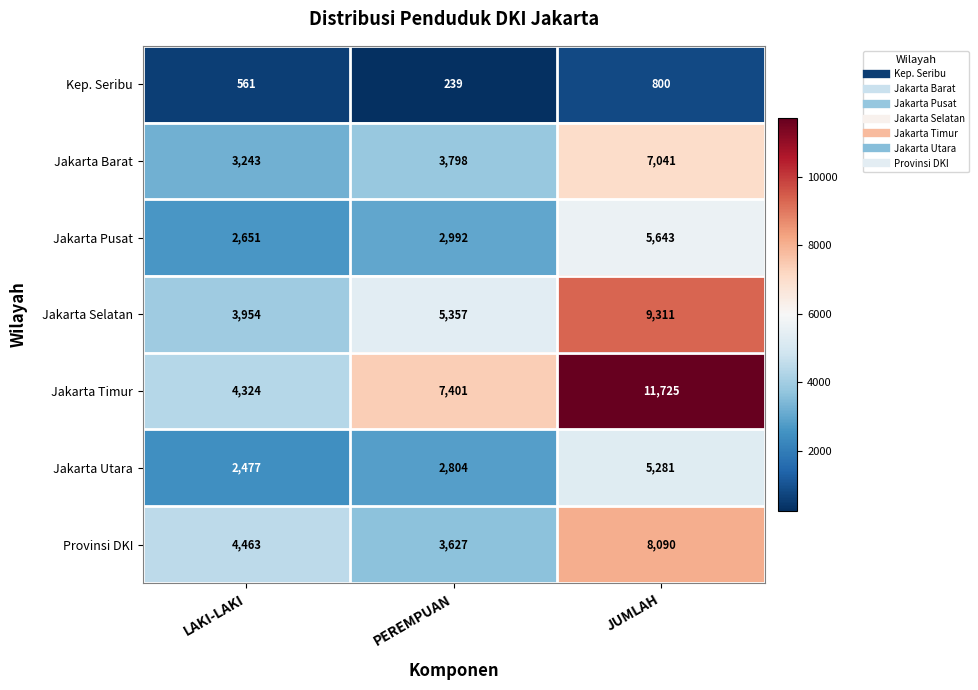

What is the maximum value for Jakarta Timur?

11725